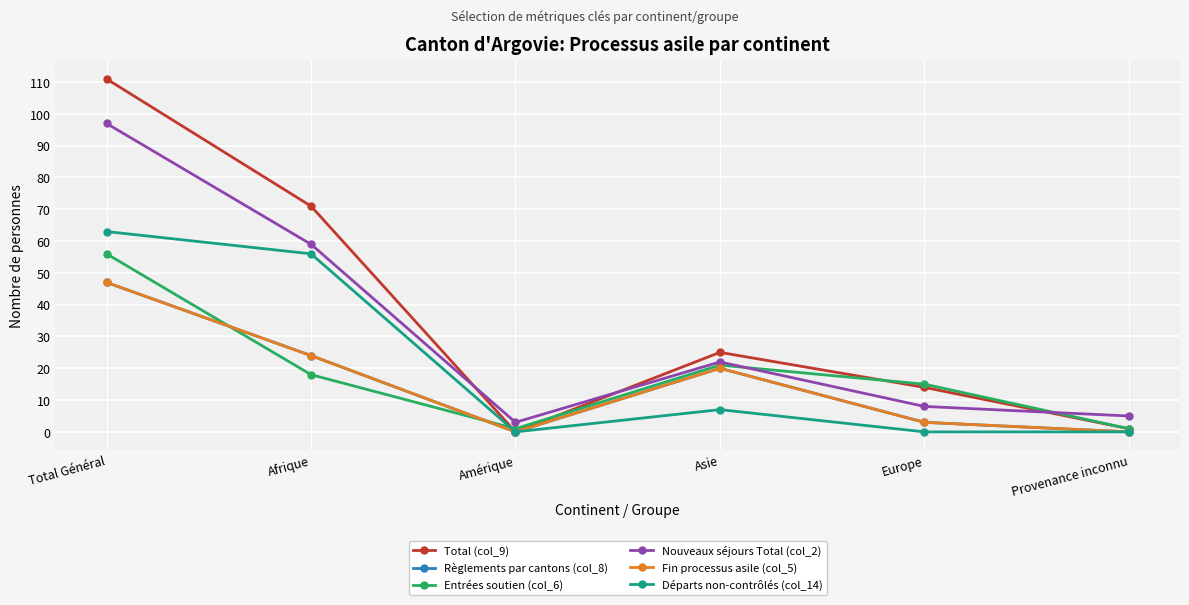

Is this an area chart (filled region under the line)?

No